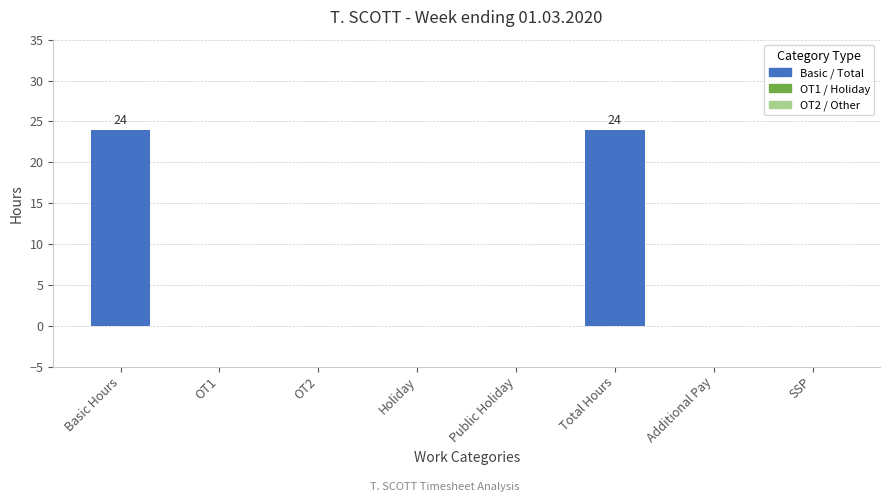

Count the number of data series in this chart.

1